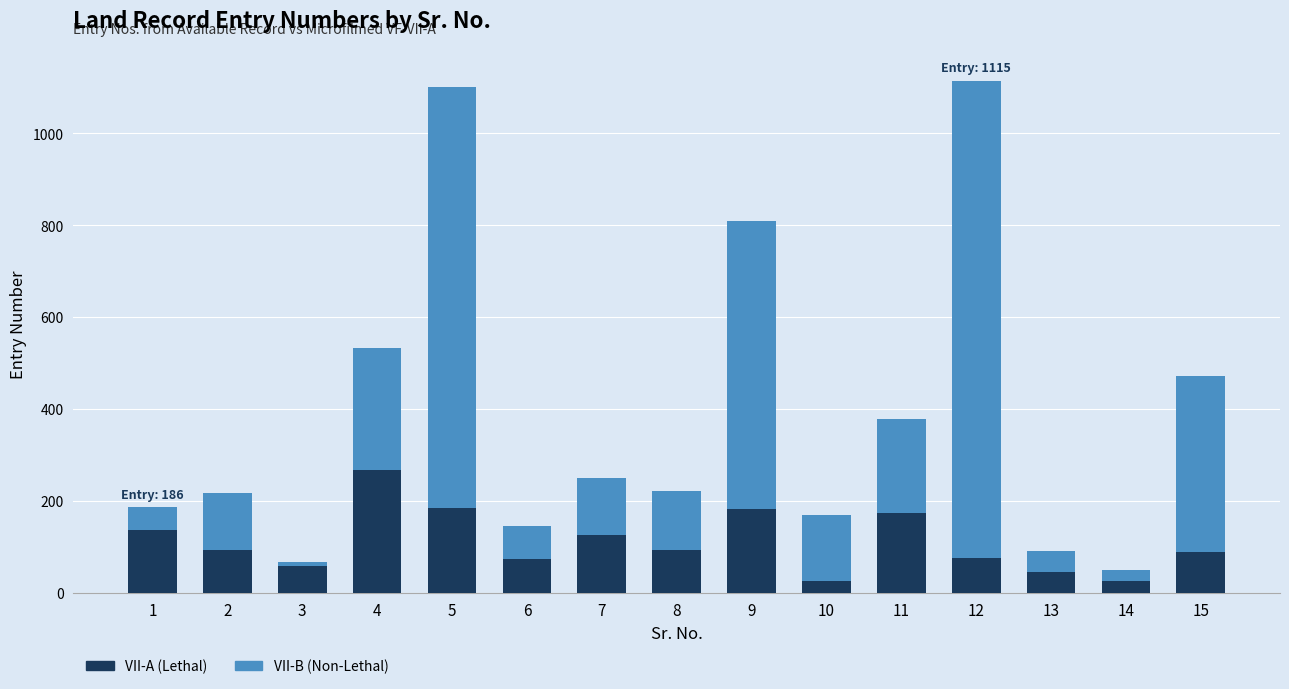

What is the highest value of the VII-A (Lethal) series?

266